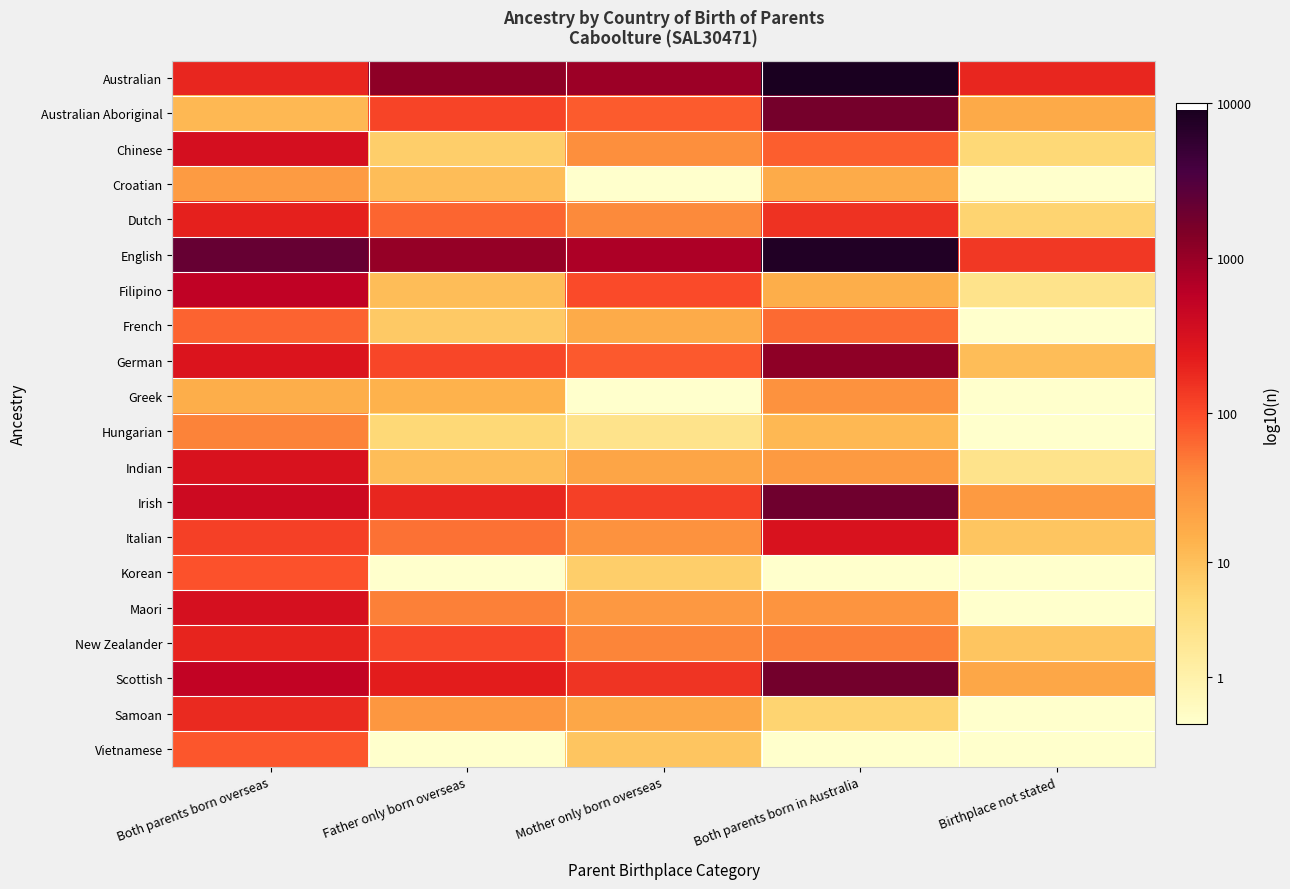

How many categories are shown in the chart?

5